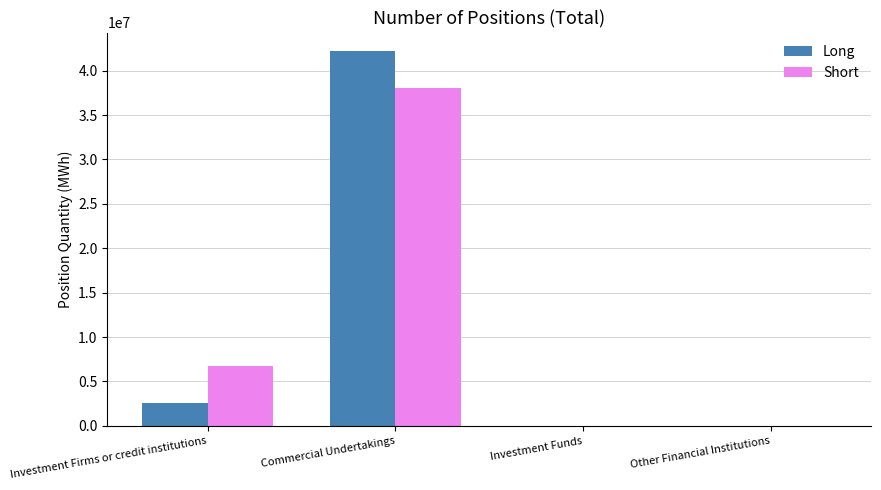

The Long series shows 2613506 at Investment Firms or credit institutions. True or false?

True